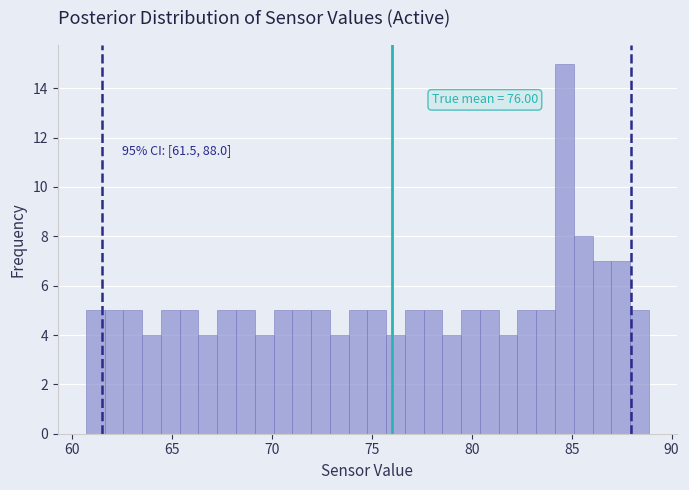

Read against the x-axis, roughly where is the centre of the tallest bar?

84.5